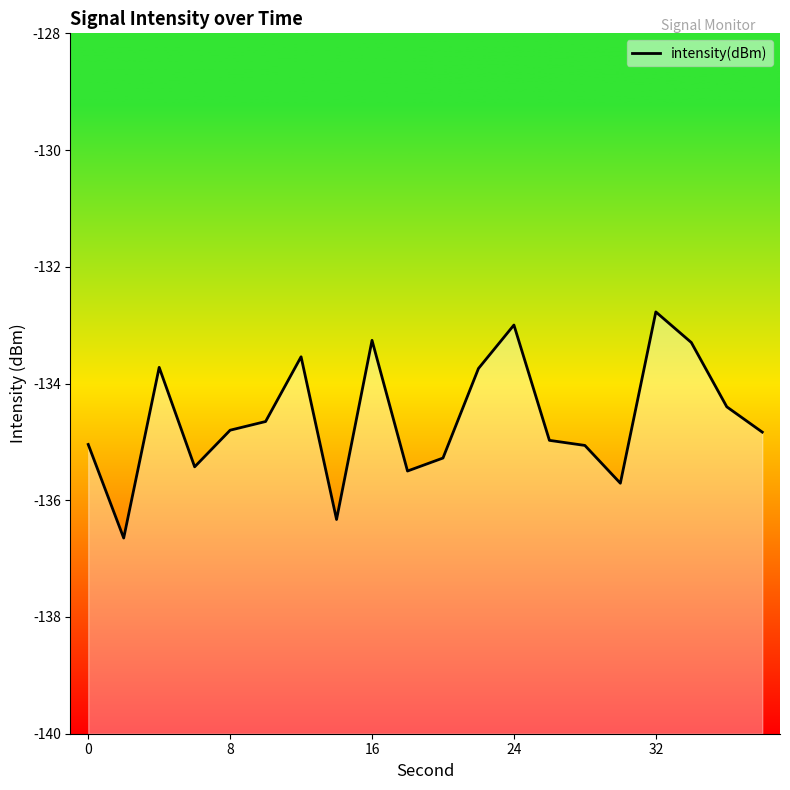

True or false: there are more than 2 points higher than both neighbors.

True